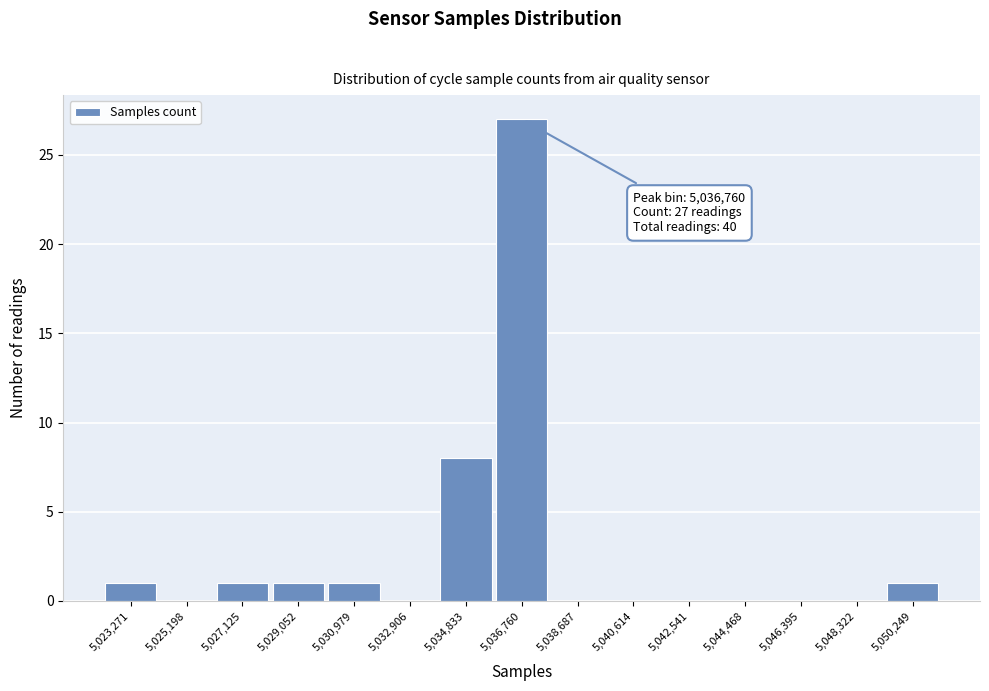

Which range on the x-axis has the tallest bar?

5035800 to 5037800